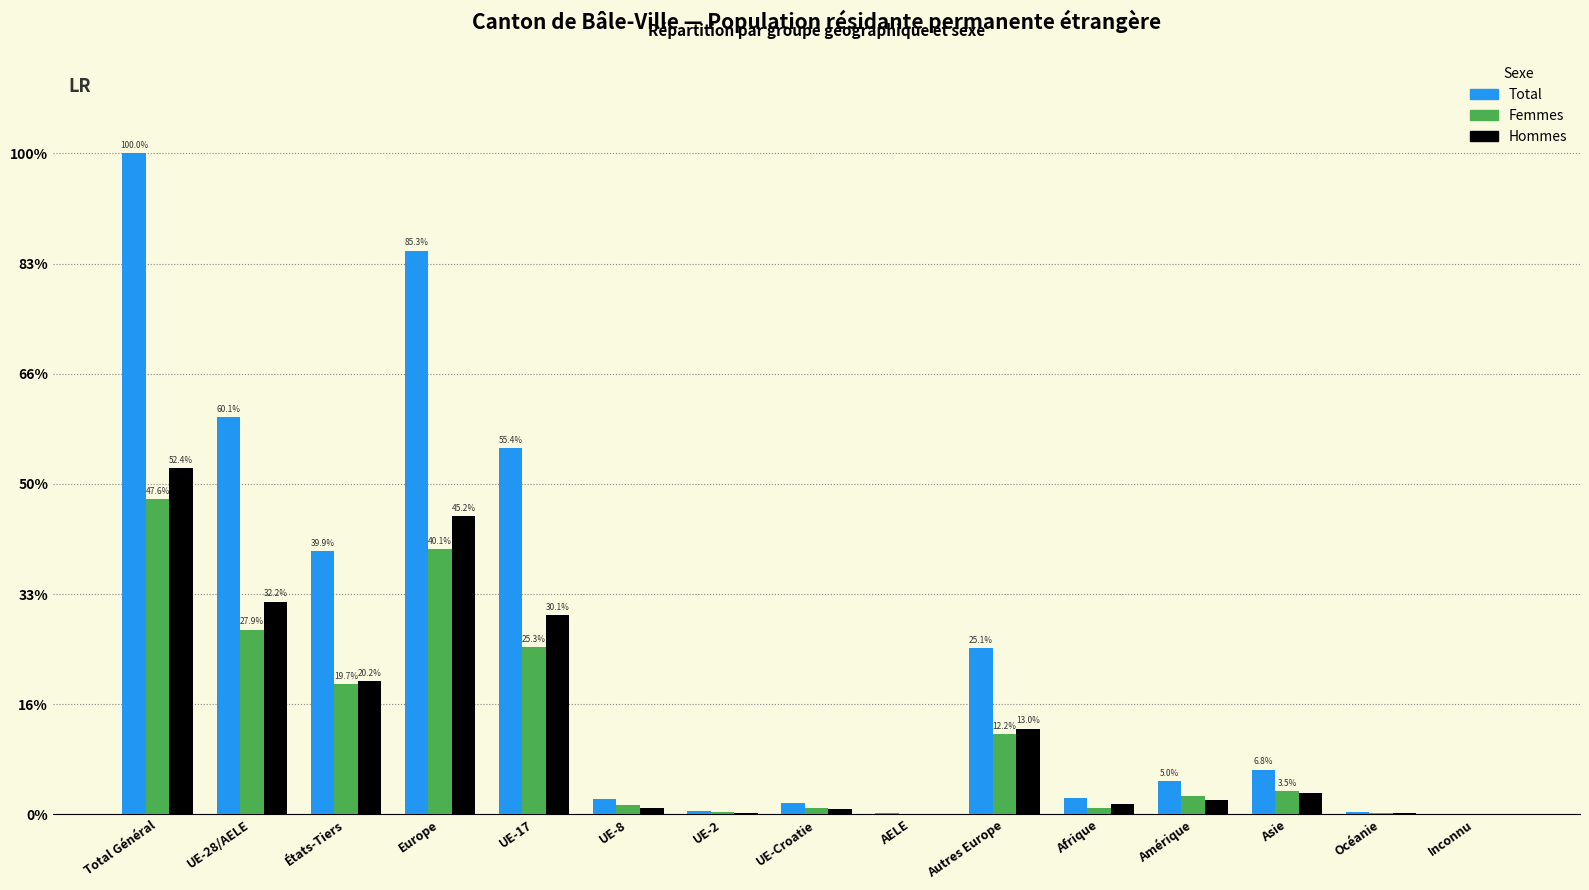

Does the chart contain stacked bars?

No